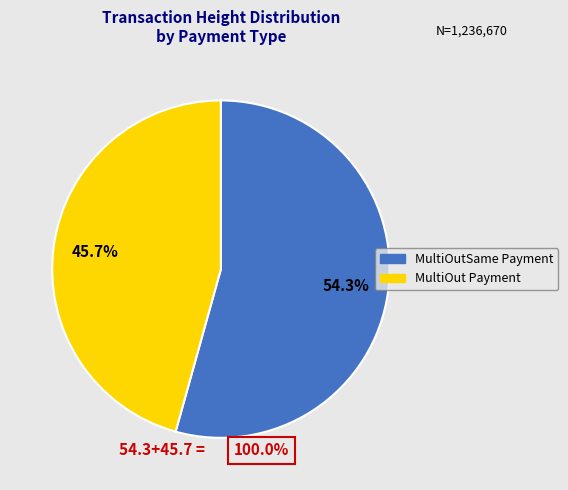

Is there a majority slice in this chart?

Yes